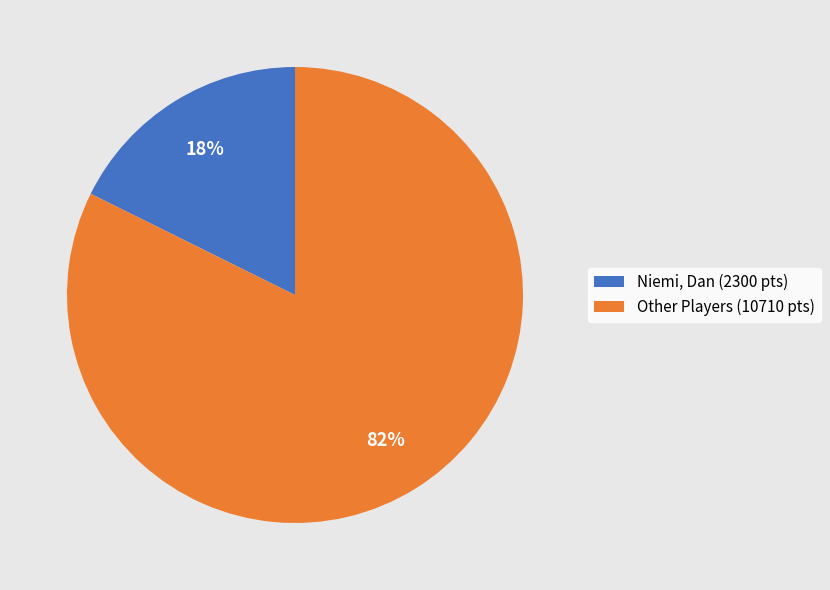

How many slices are in this pie chart?

2